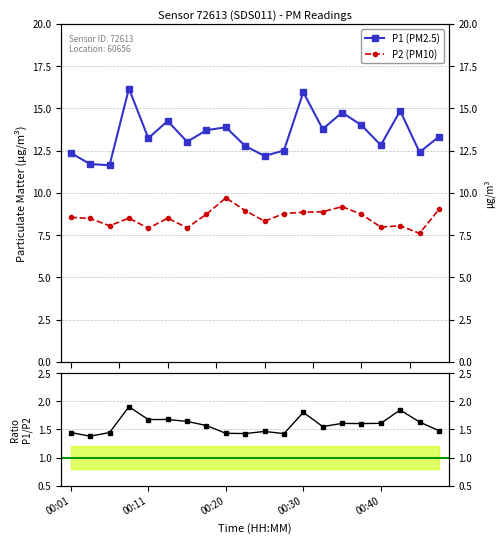

What is the difference between the second highest and minimum values in the P1 series?

4.3